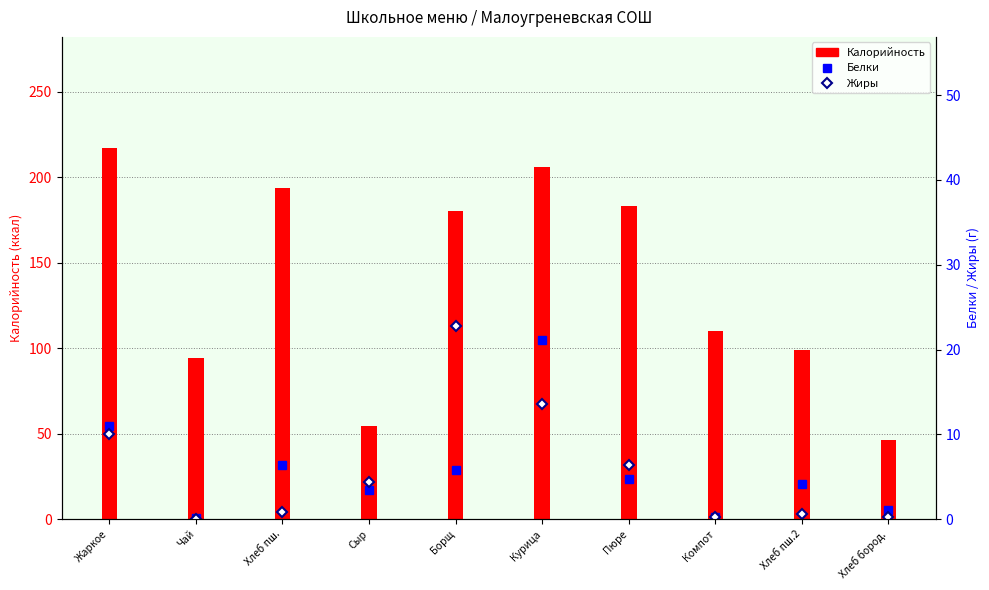

Reading left to right, extract all data points from this chart.

Калорийность: 217.0	94.0	193.6	54.6	180.0	206.2	183.0	110.0	99.0	46.4
Белки: 11.0	0.1	6.4	3.5	5.8	21.1	4.7	0.2	4.1	1.1
Жиры: 10.0	0.0	0.8	4.4	22.8	13.6	6.4	0.2	0.6	0.2